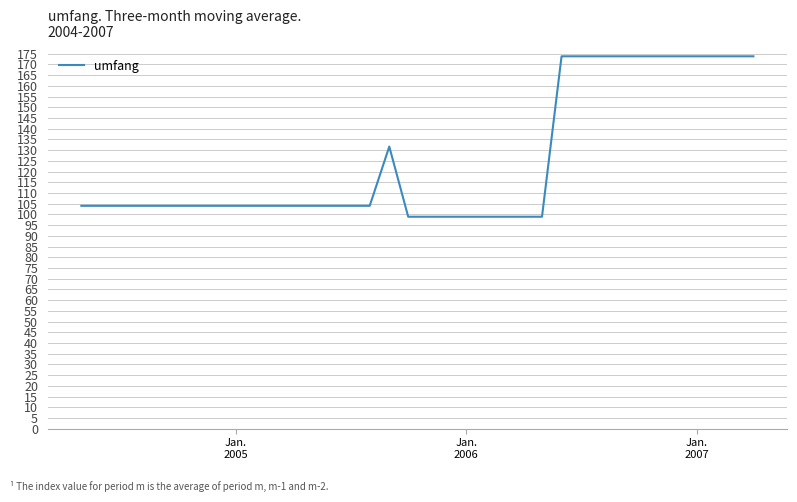

What is the difference between the maximum and second lowest values?

74.9